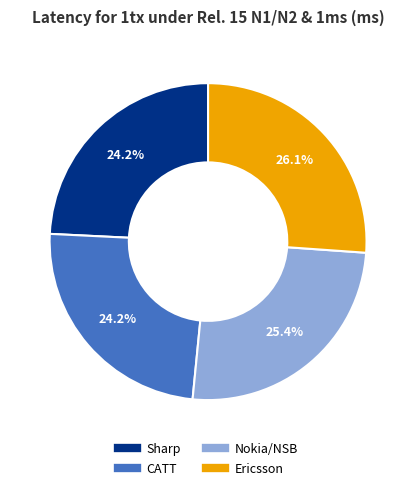

What percentage is the Sharp slice, to the nearest percent?

24%